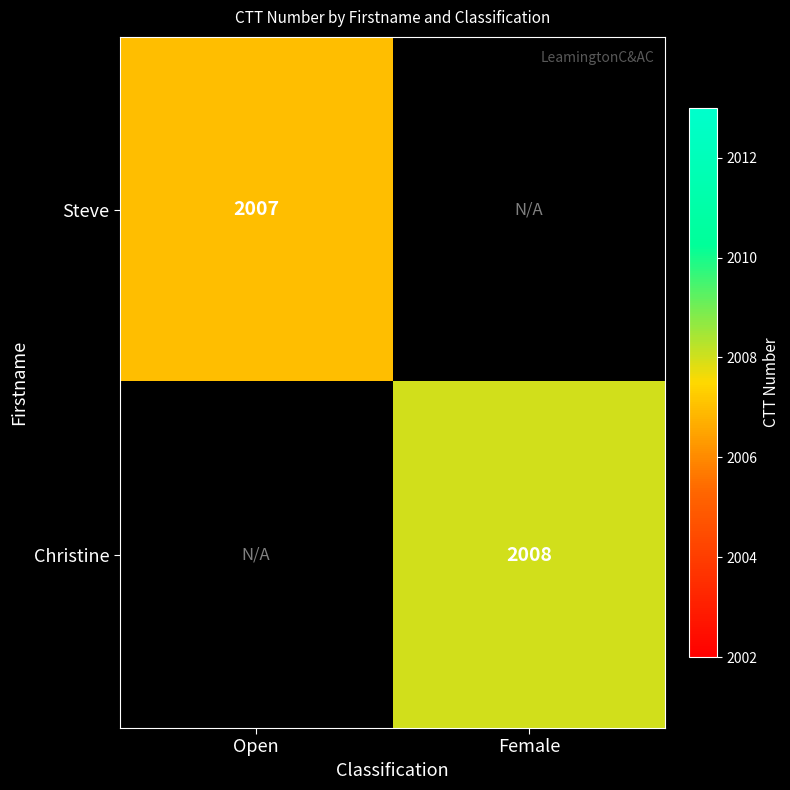

True or false: Christine has a value of 1016 at Female.

False